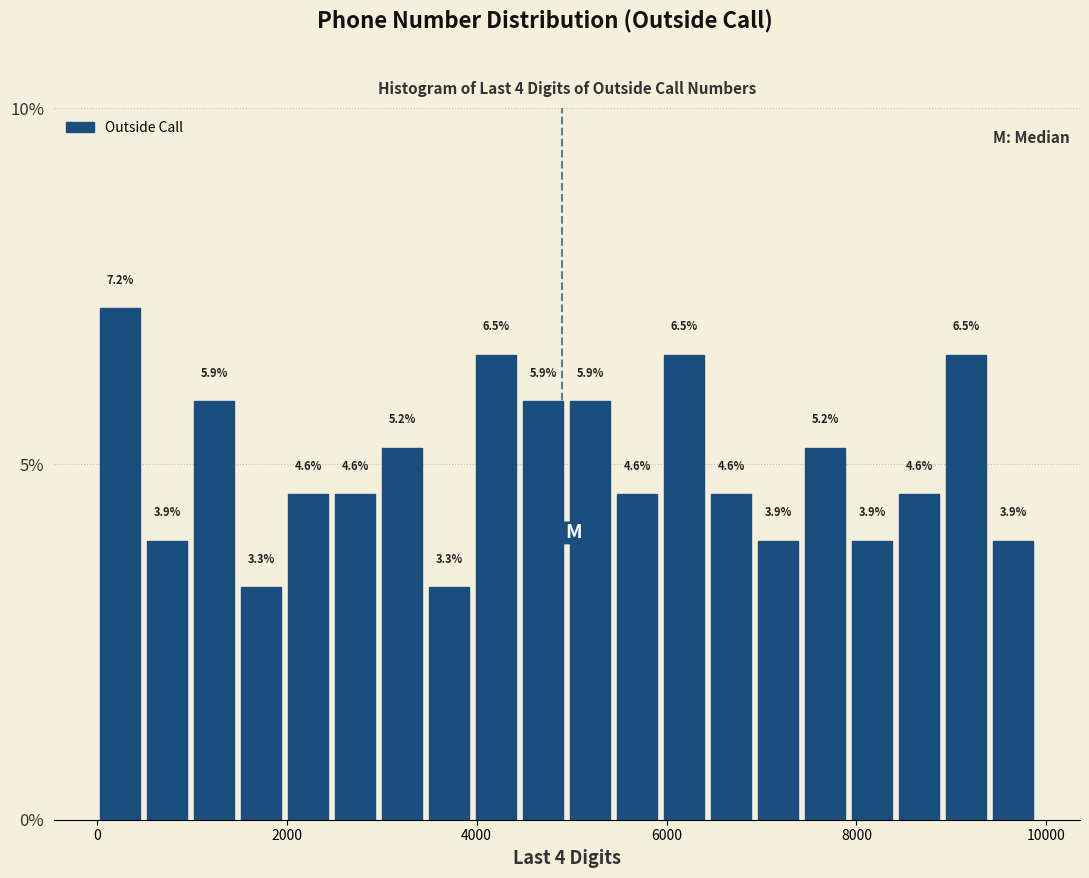

Read against the x-axis, roughly where is the centre of the tallest bar?

200